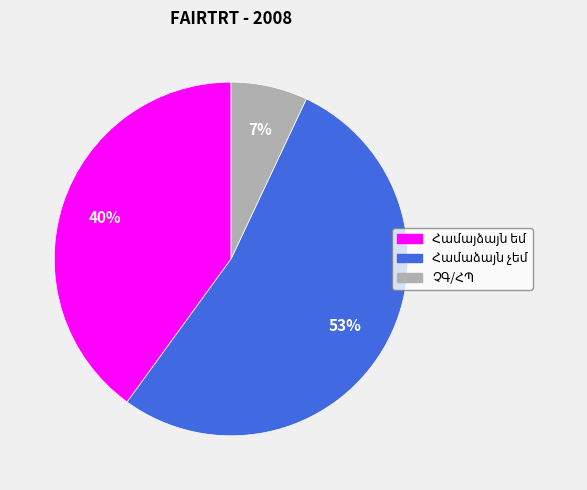

To the nearest percent, what is the difference between the largest and smallest slice percentages?

46%